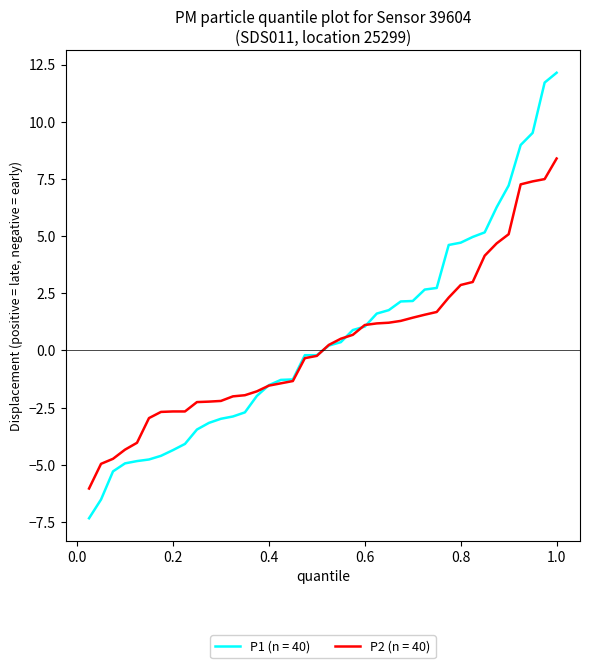

Rank the series by their maximum value, from highest to lowest.

P1 (n = 40), P2 (n = 40)